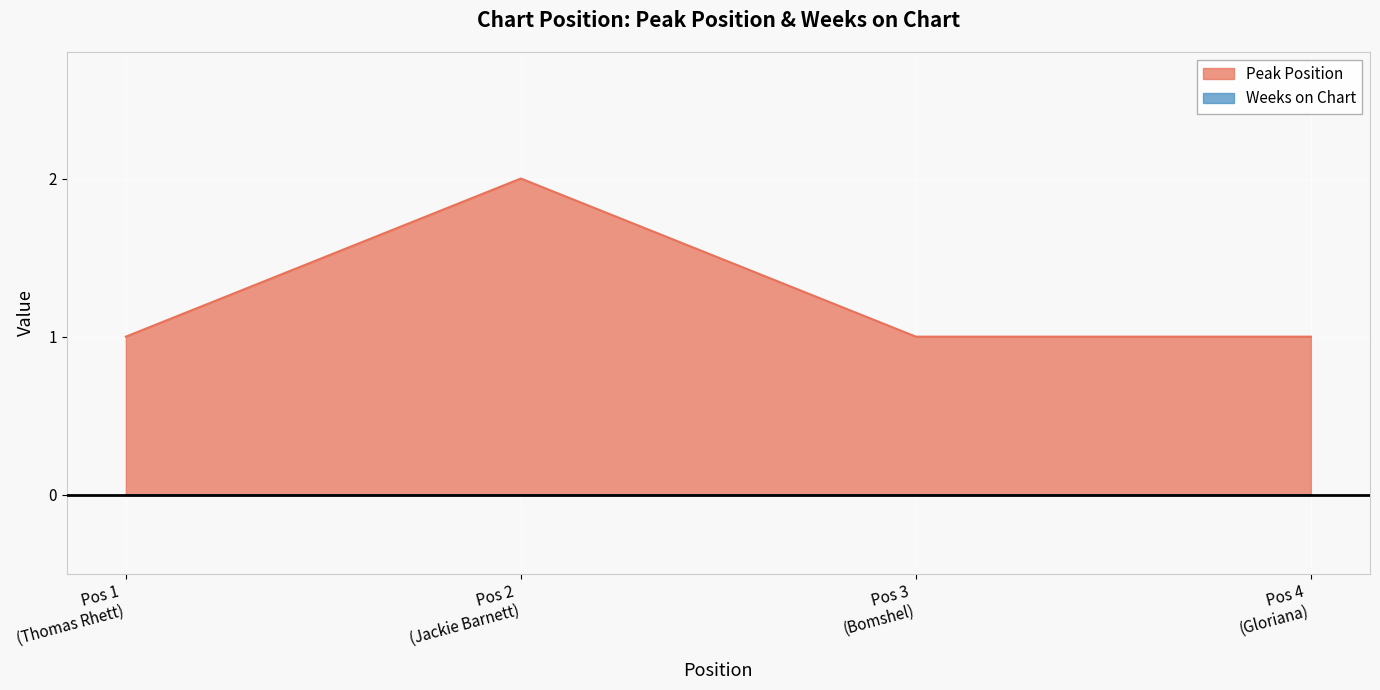

Count the number of data series in this chart.

2